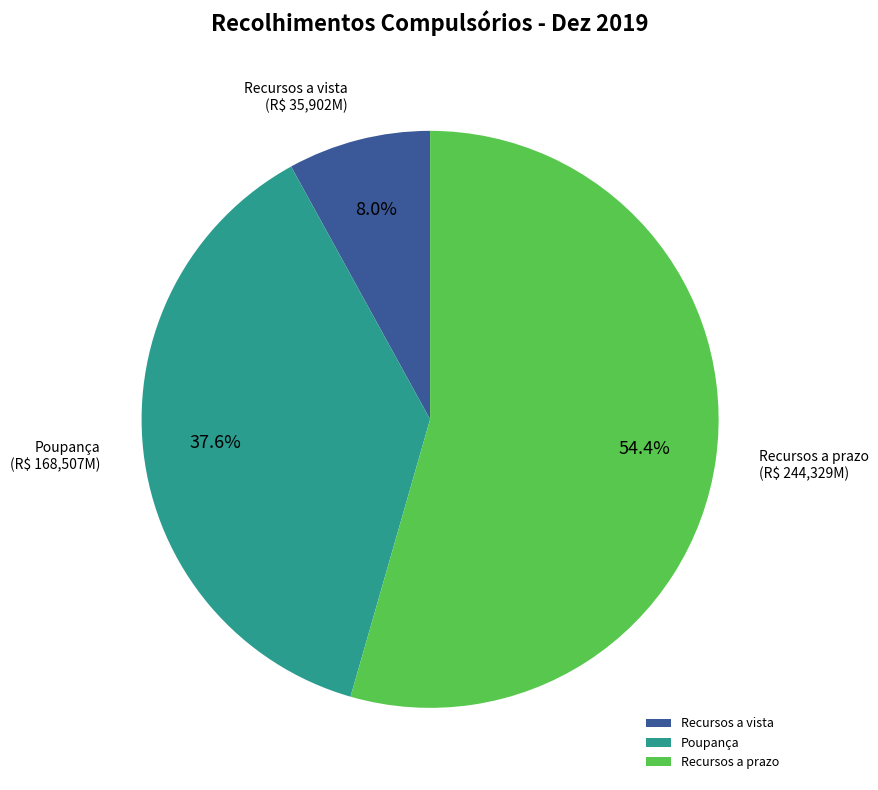

Rank the categories by value from lowest to highest.

Recursos a vista, Poupança, Recursos a prazo